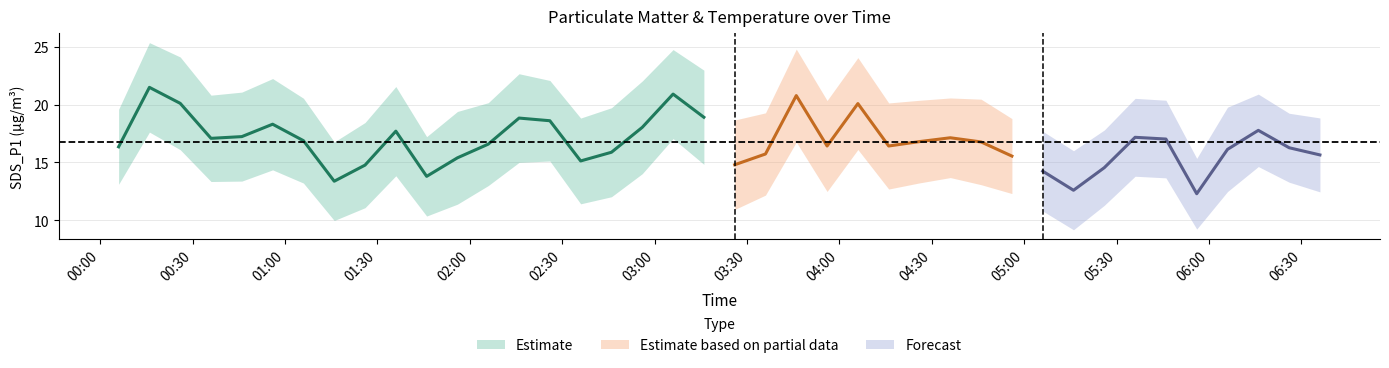

What position from the left is 38?

39